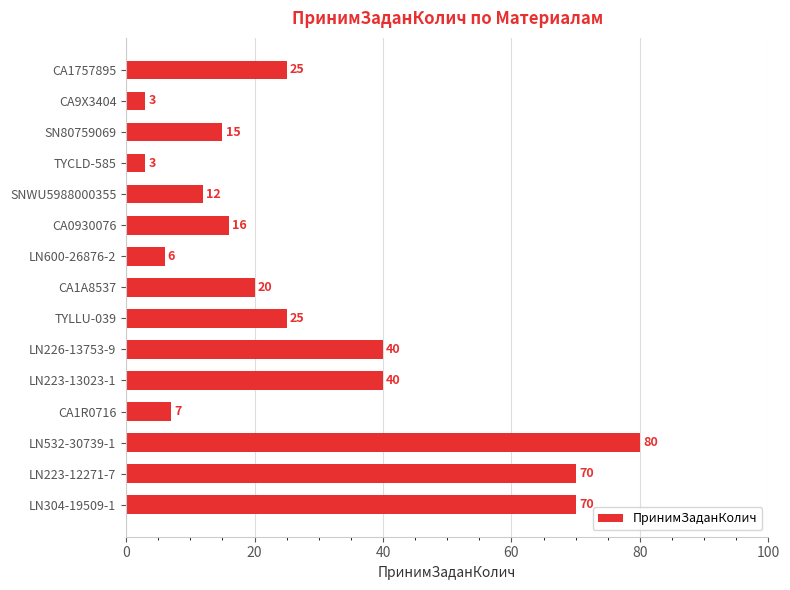

Which has a higher value, TYLLU-039 or SN80759069?

TYLLU-039